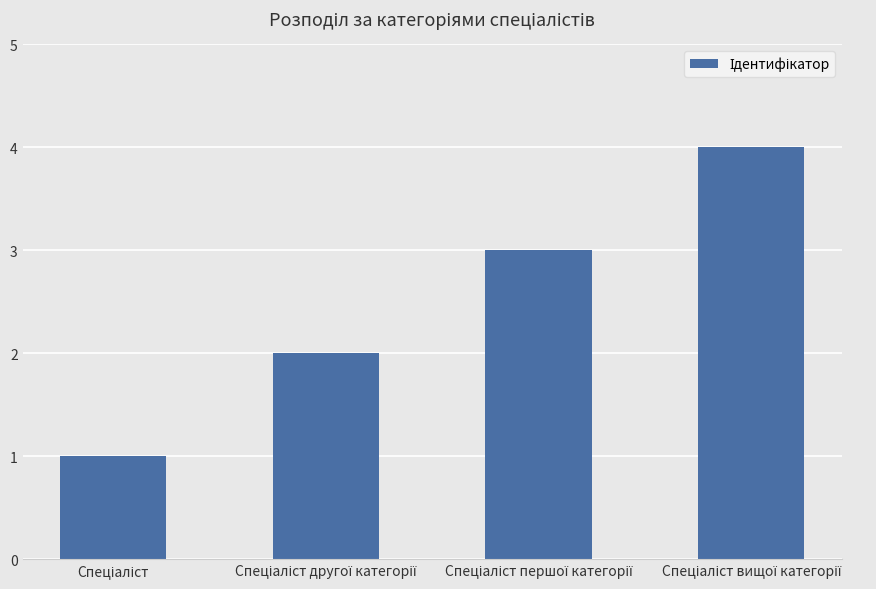

What is the greatest value displayed?

4